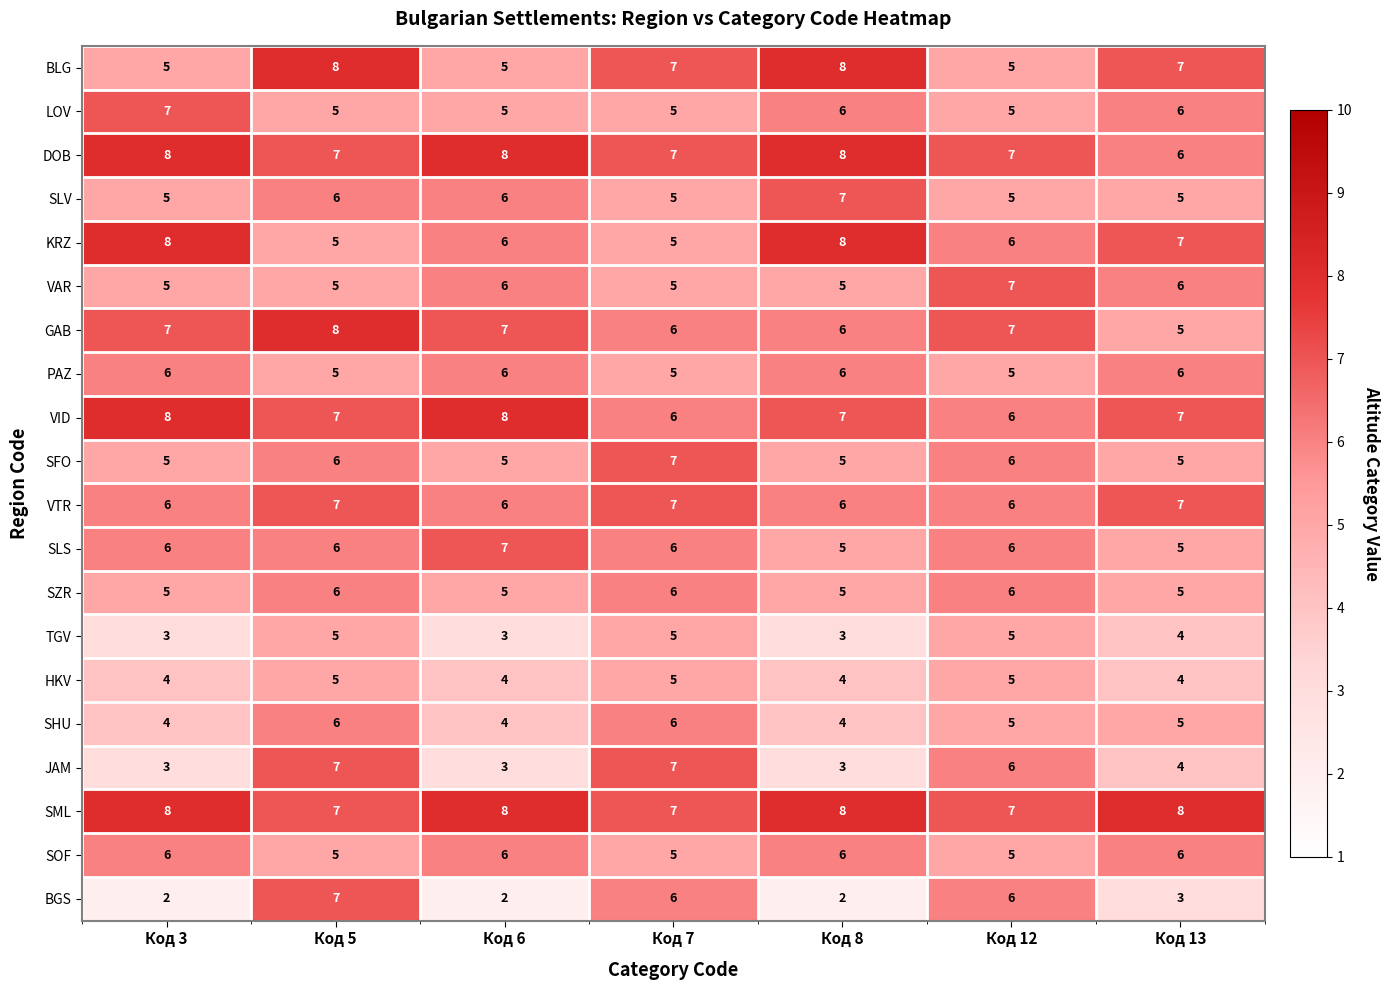

Read the VTR value at Код 7.

7